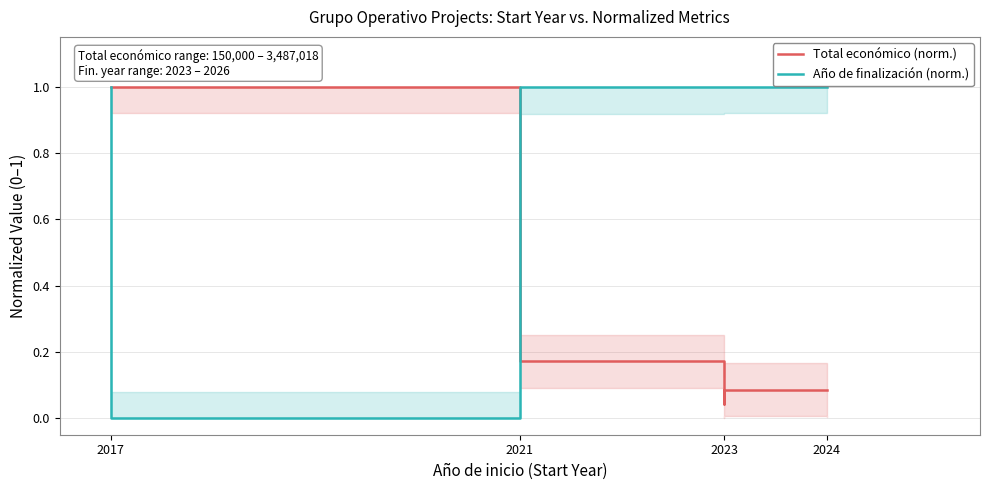

How many lines are shown in the chart?

2